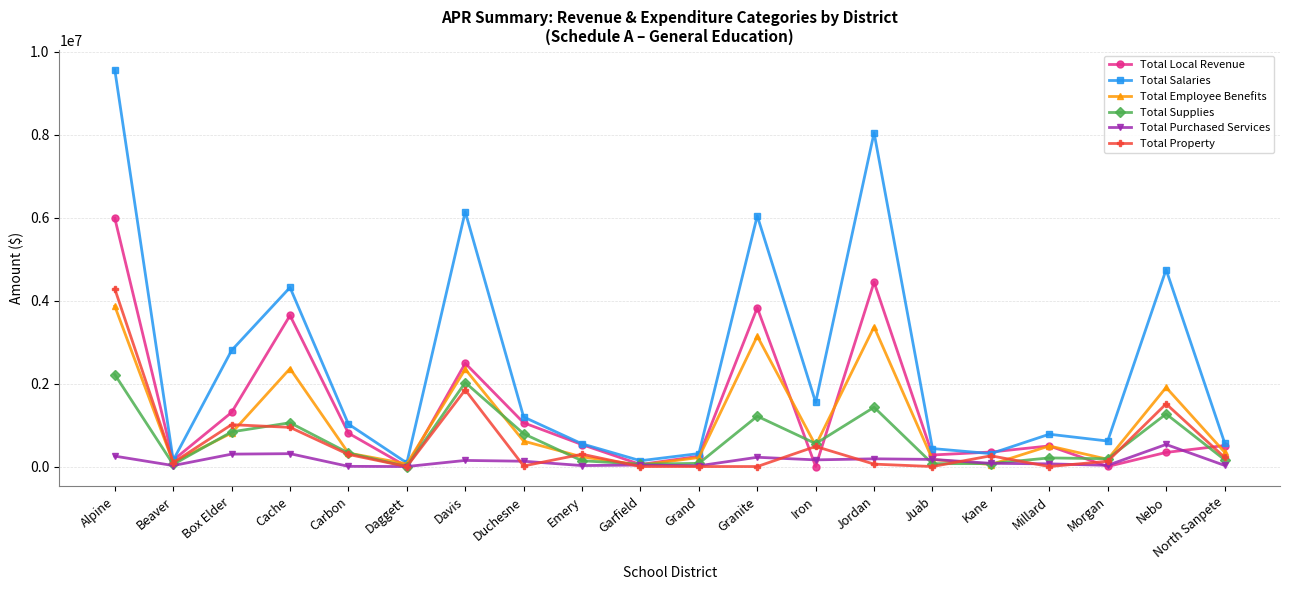

Is it true that Total Salaries equals 311025.4 at Kane?

True